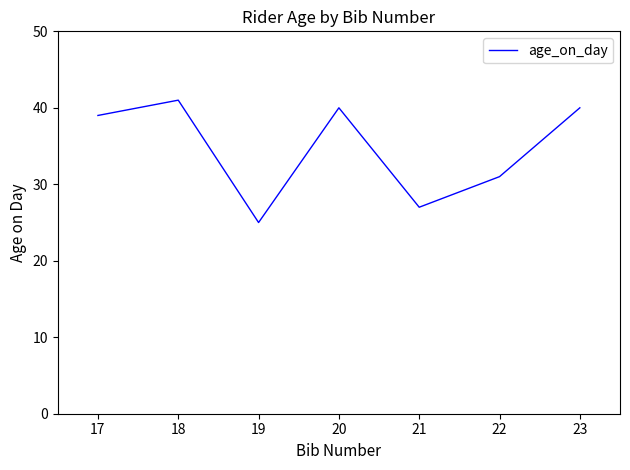

How many distinct data groups are displayed?

1